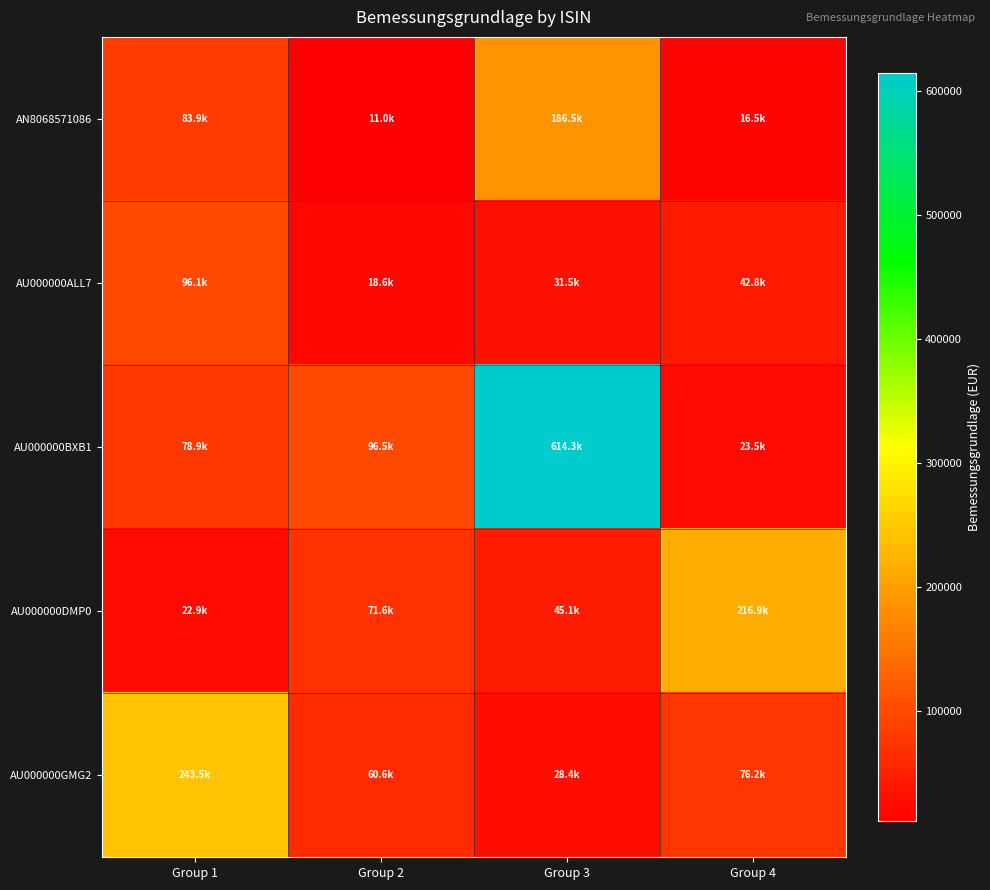

Rank the series at Group 3 from lowest to highest value.

AU000000GMG2, AU000000ALL7, AU000000DMP0, AN8068571086, AU000000BXB1